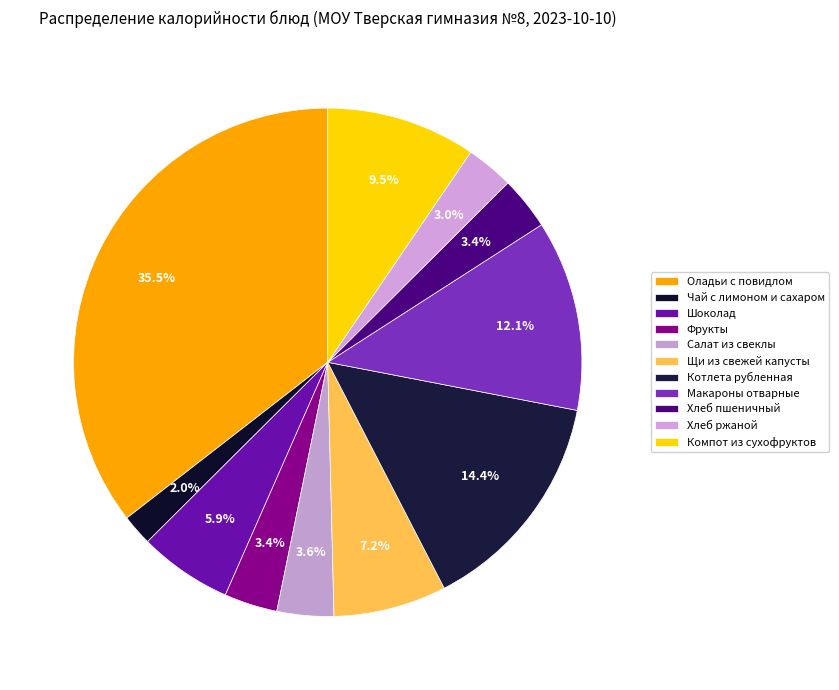

How many slices are in this pie chart?

11